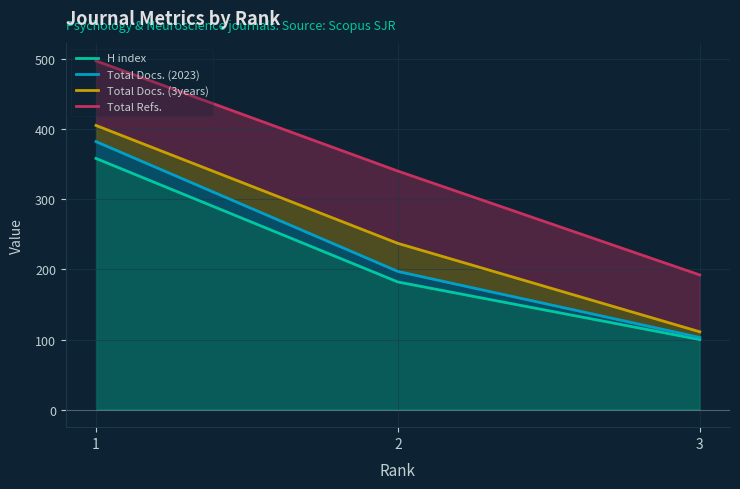

What are all the series names shown in the legend?

H index, Total Docs. (2023), Total Docs. (3years), Total Refs.